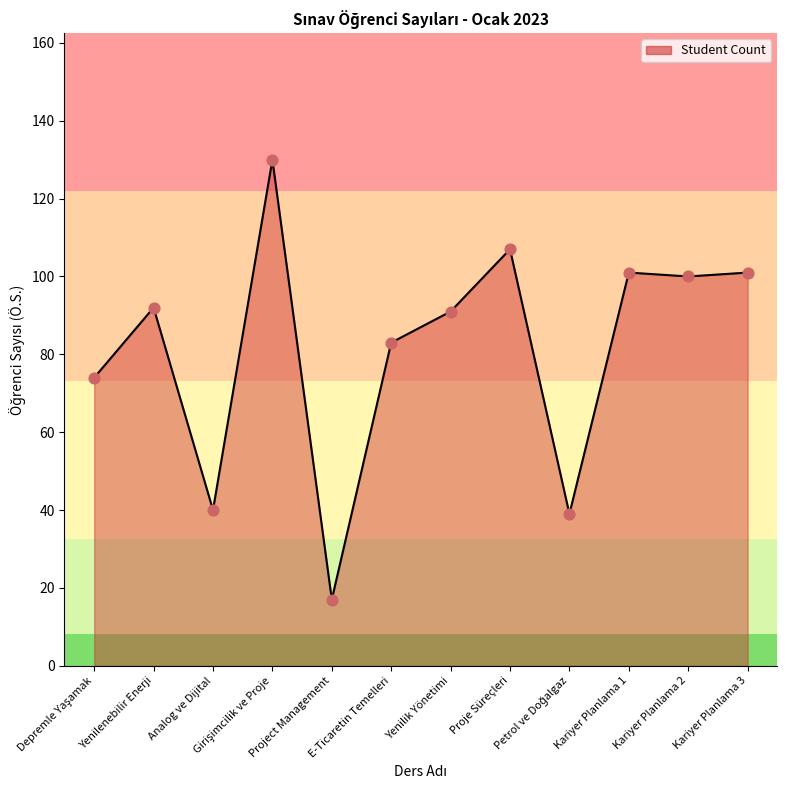

What is the ratio of the value at Kariyer Planlama 2 to the value at Project Management?

5.9